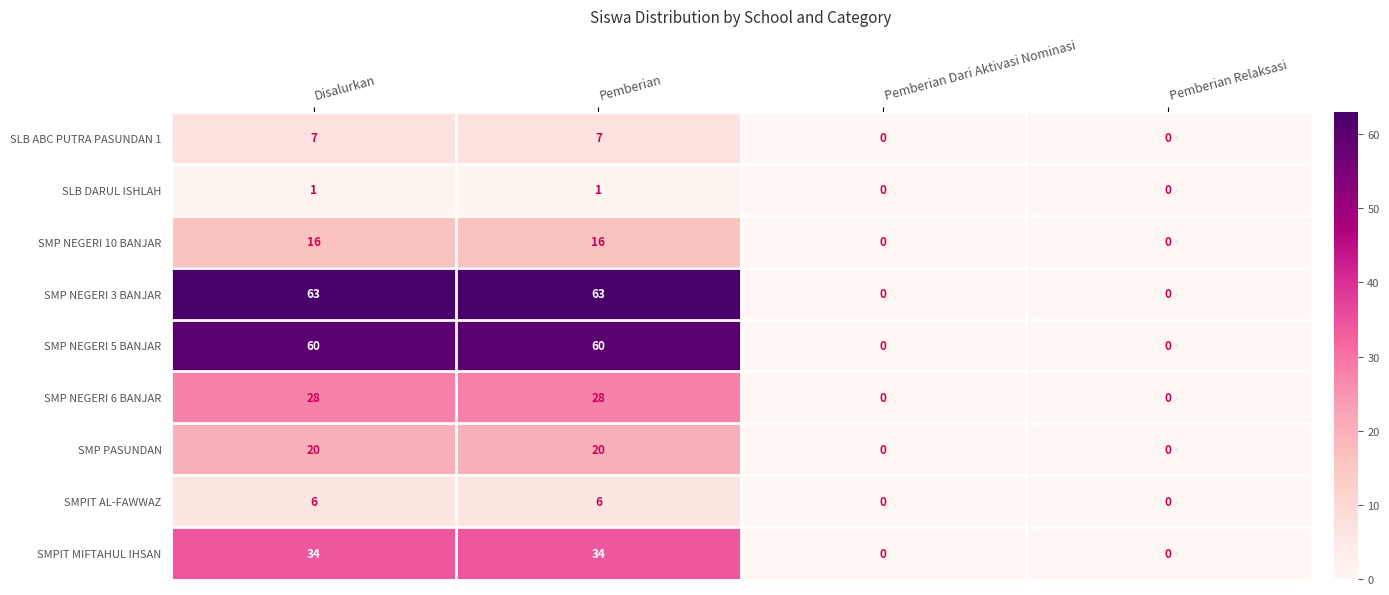

True or false: SMP NEGERI 10 BANJAR has a value of 25 at Disalurkan.

False